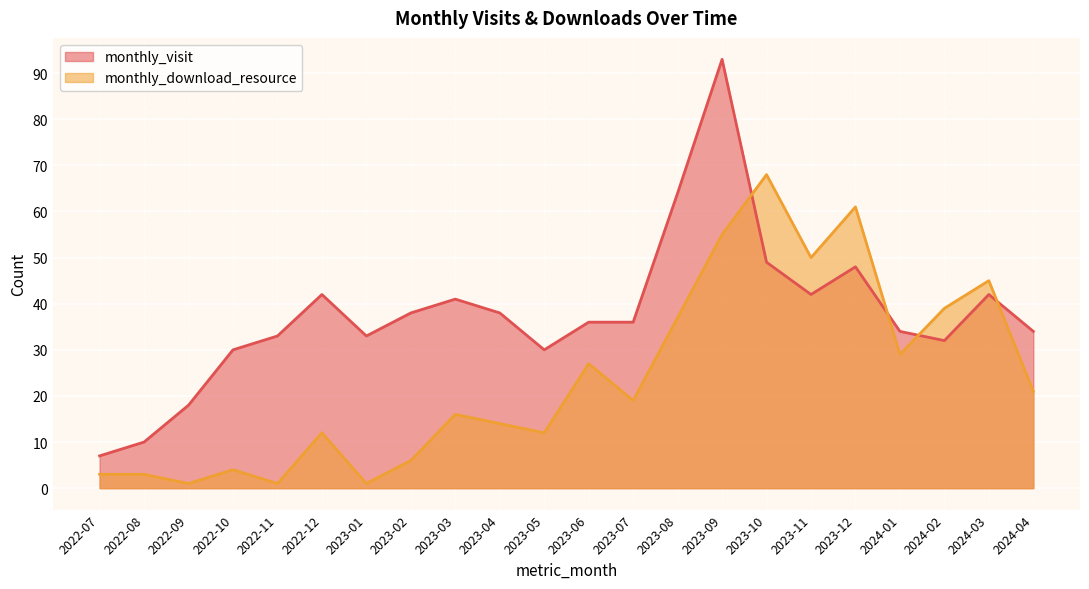

Between 2023-10 and 2023-01, which is larger?

2023-10